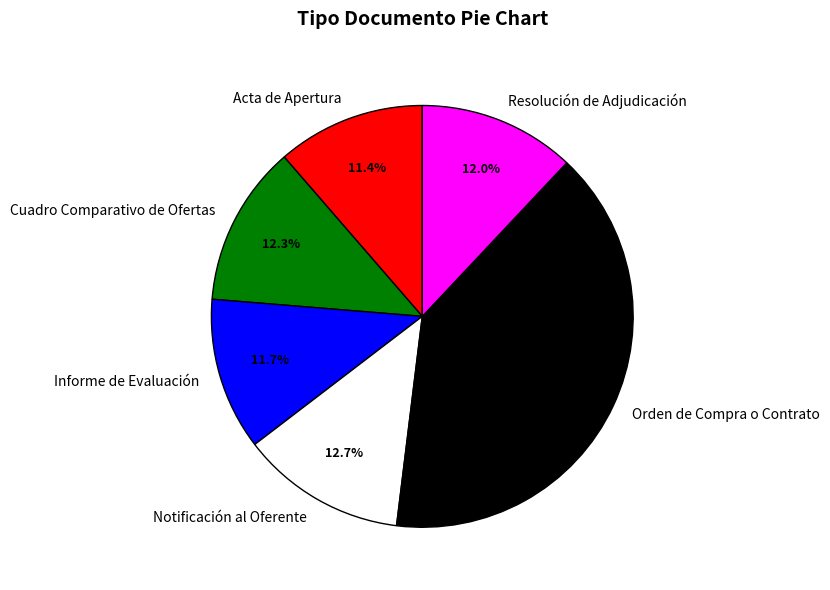

Do Acta de Apertura and Resolución de Adjudicación together represent more than half of the pie?

No